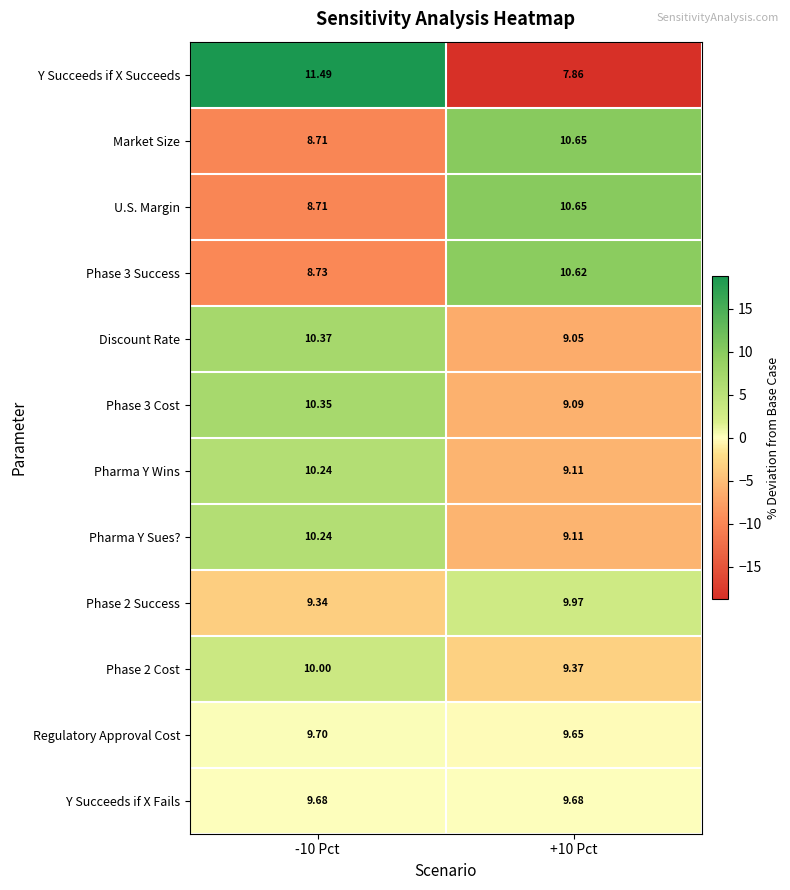

Between -10 Pct and +10 Pct, which series saw the biggest shift?

Y Succeeds if X Succeeds